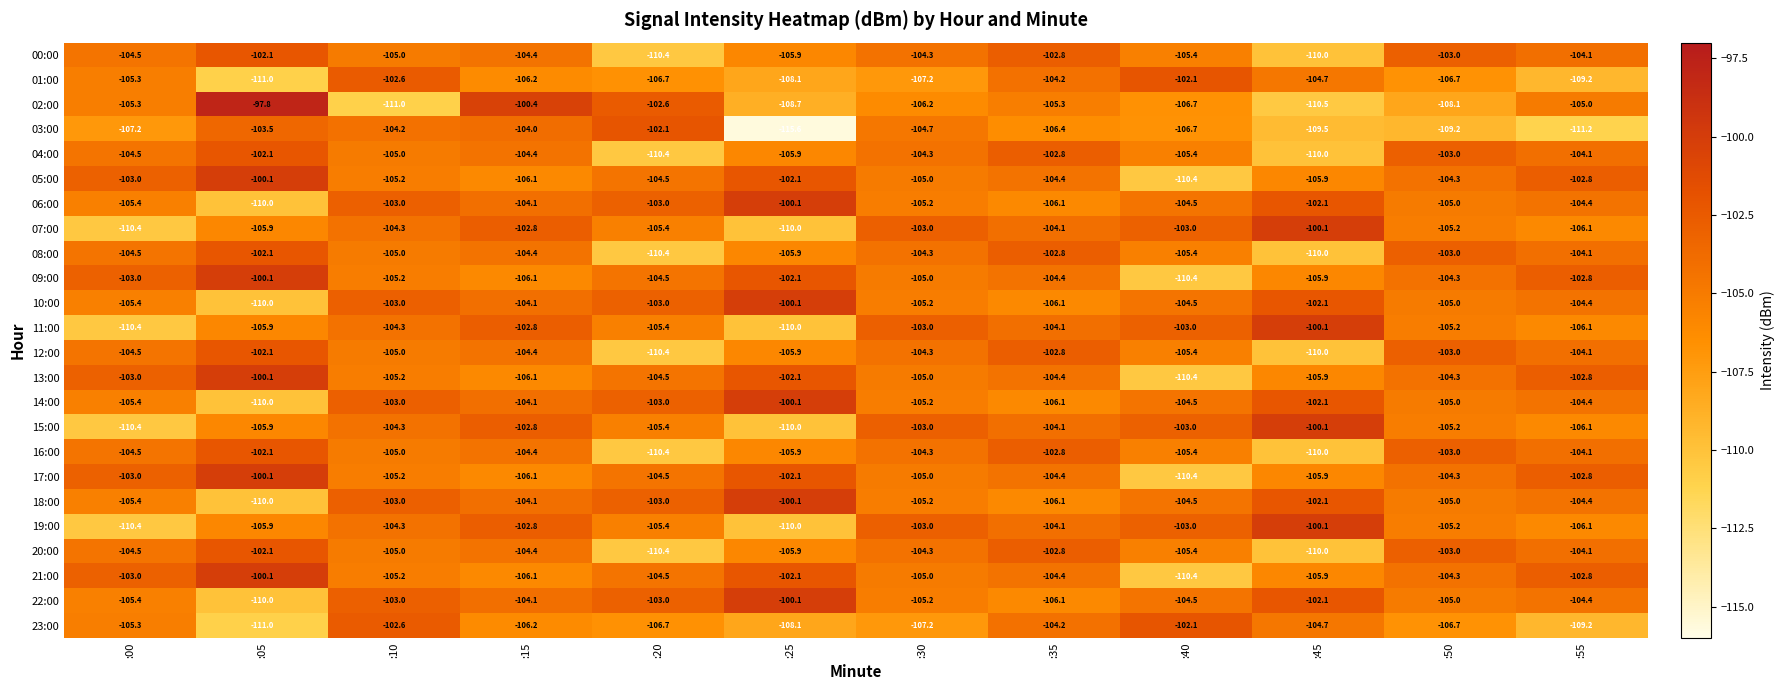

What is the difference between the highest and lowest values at :25?

15.5